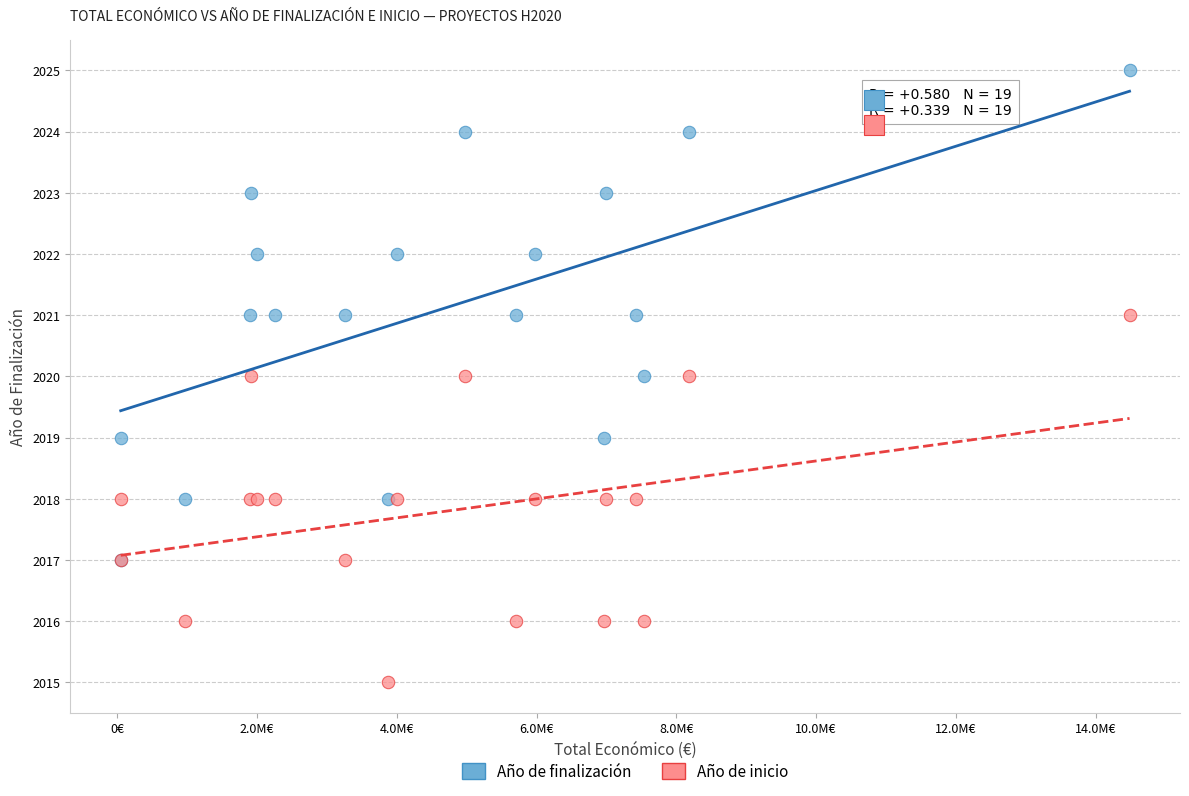

Which series contains the highest Y value?

Año de finalización